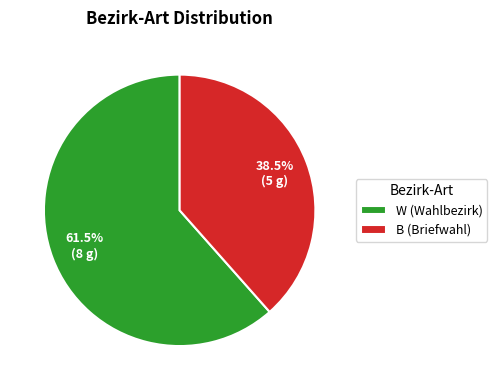

How many segments does this pie chart have?

2